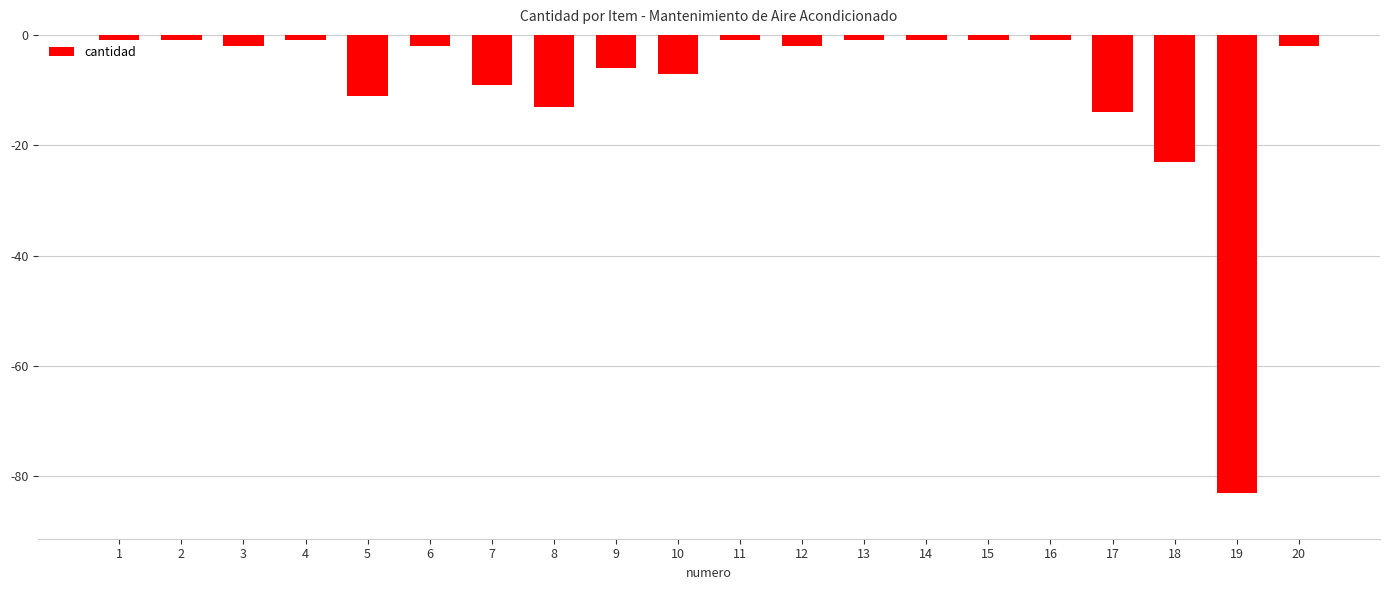

What is the value of the 18th bar from the left?

-23